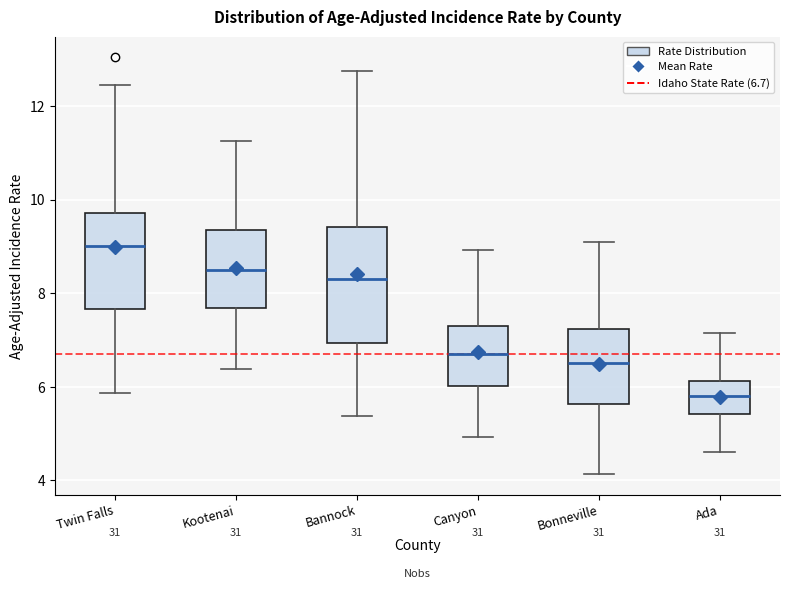

Which box's median line is the lowest?

Ada